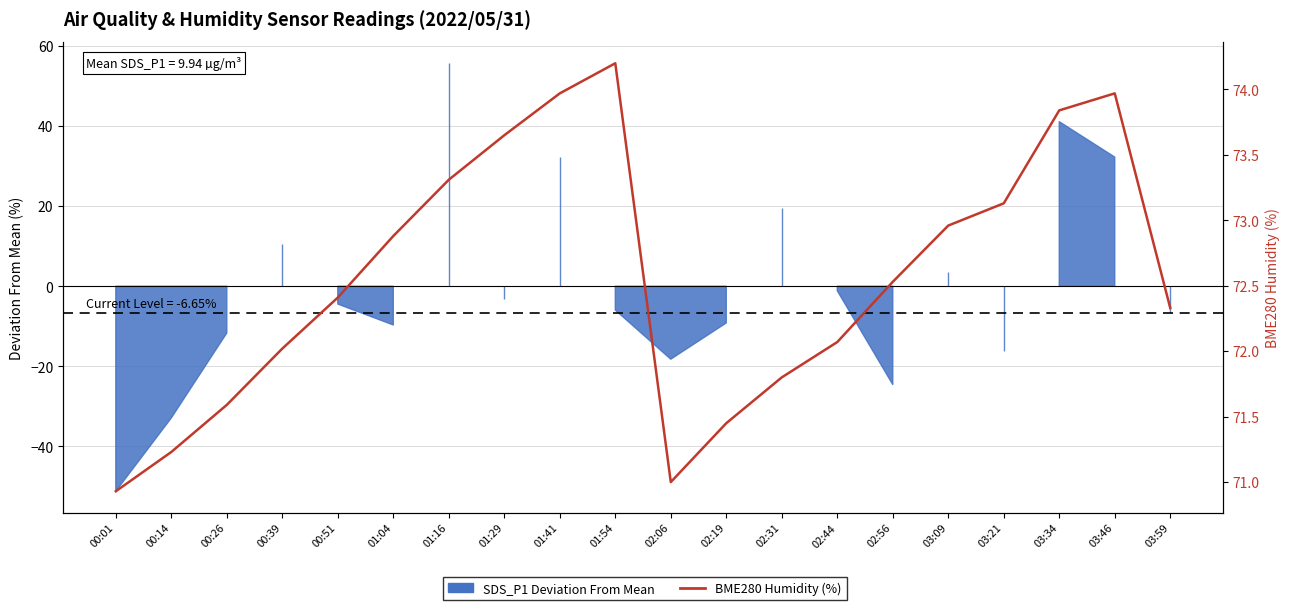

Which has a higher value, 02:56 or 01:04?

01:04